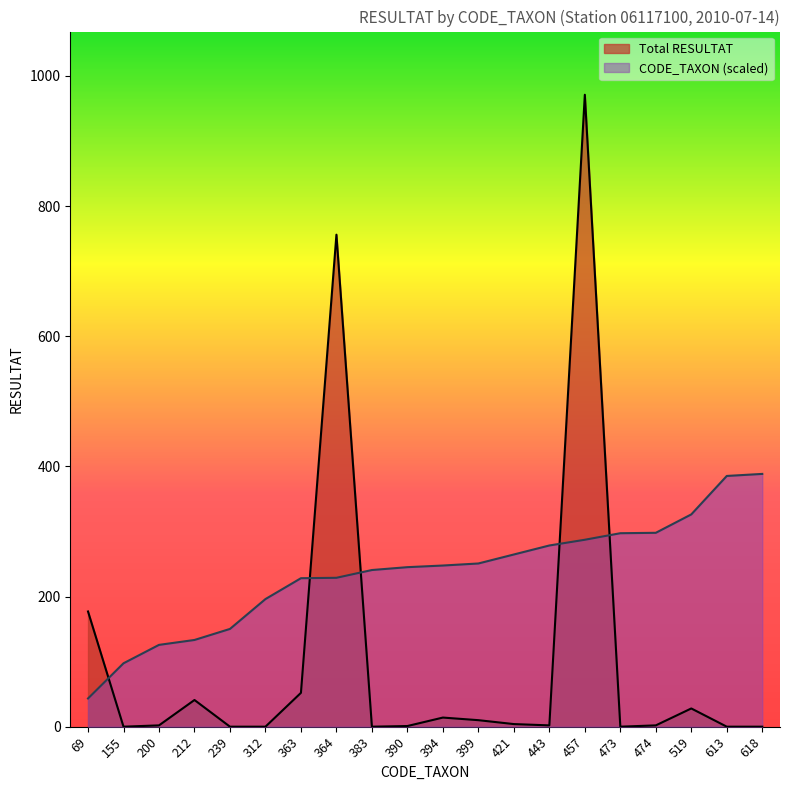

Rank the series at 399 from lowest to highest value.

Total RESULTAT, CODE_TAXON (scaled)